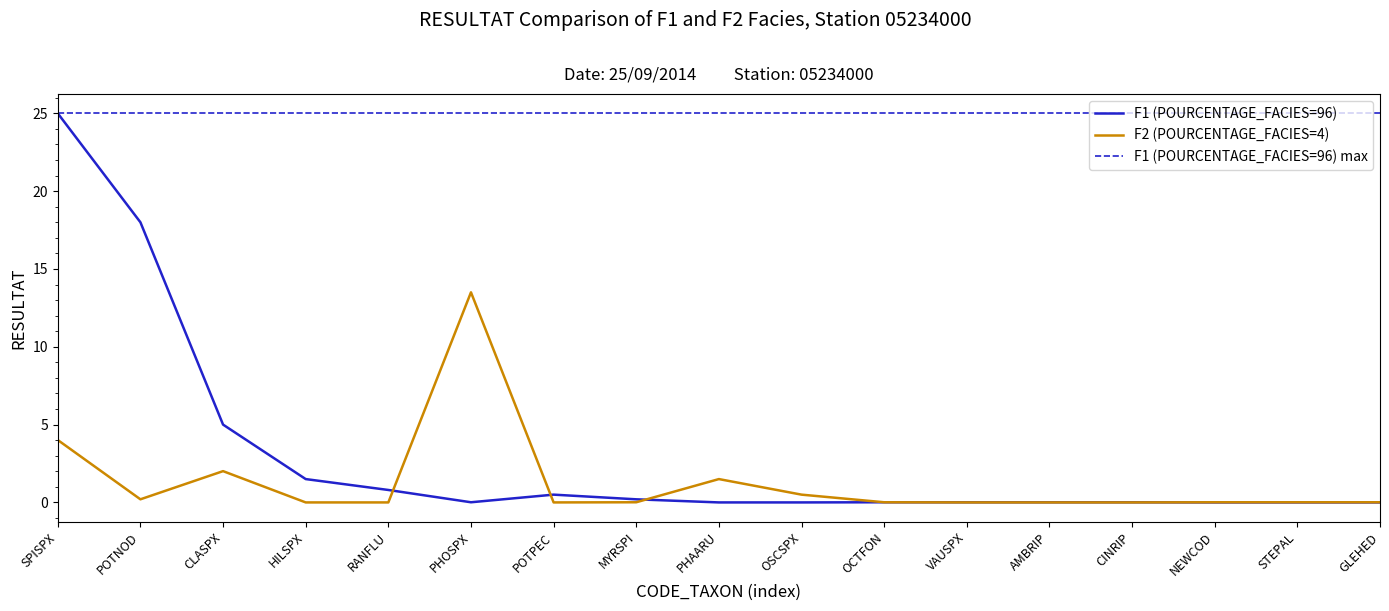

Does the chart have visible grid lines?

No